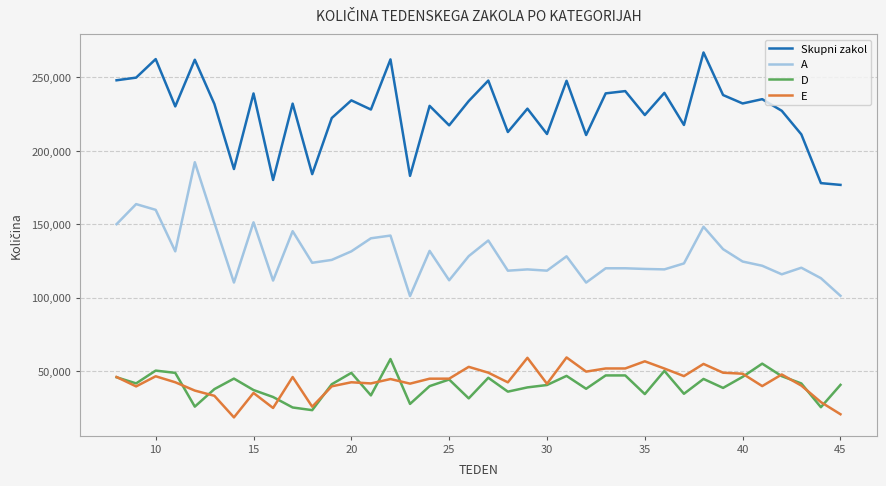

True or false: E and A intersect in this chart.

False